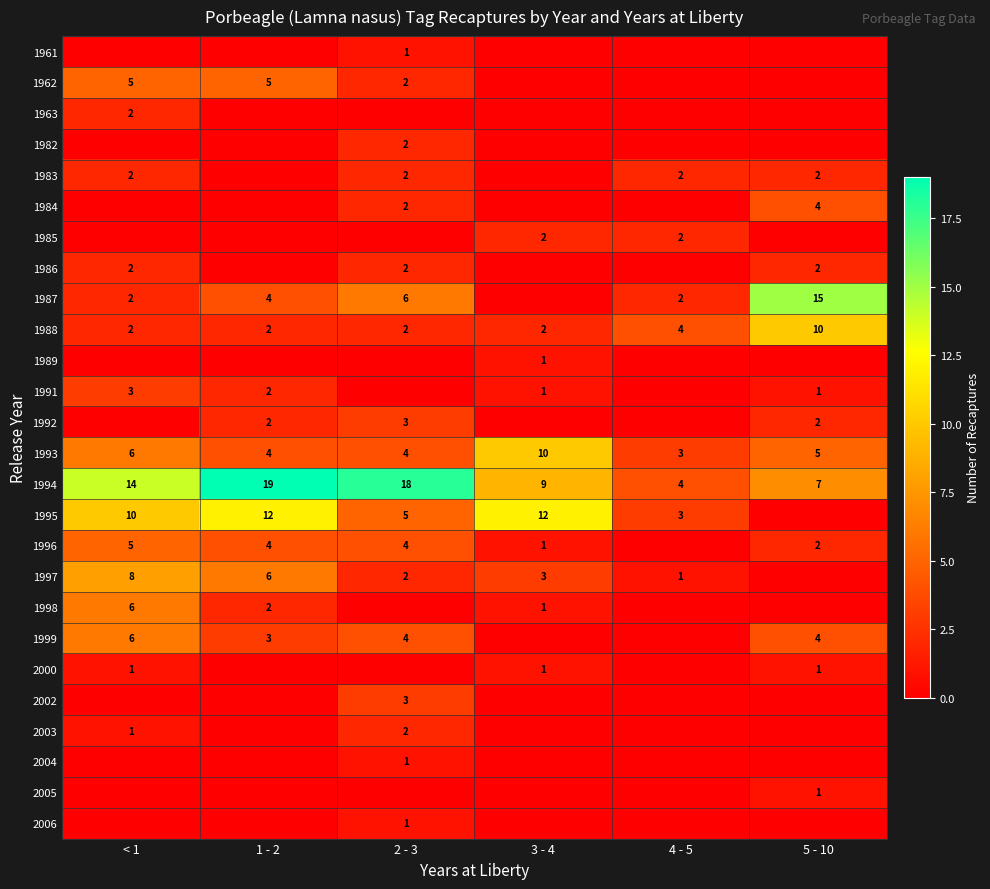

What is the greatest value displayed?

19